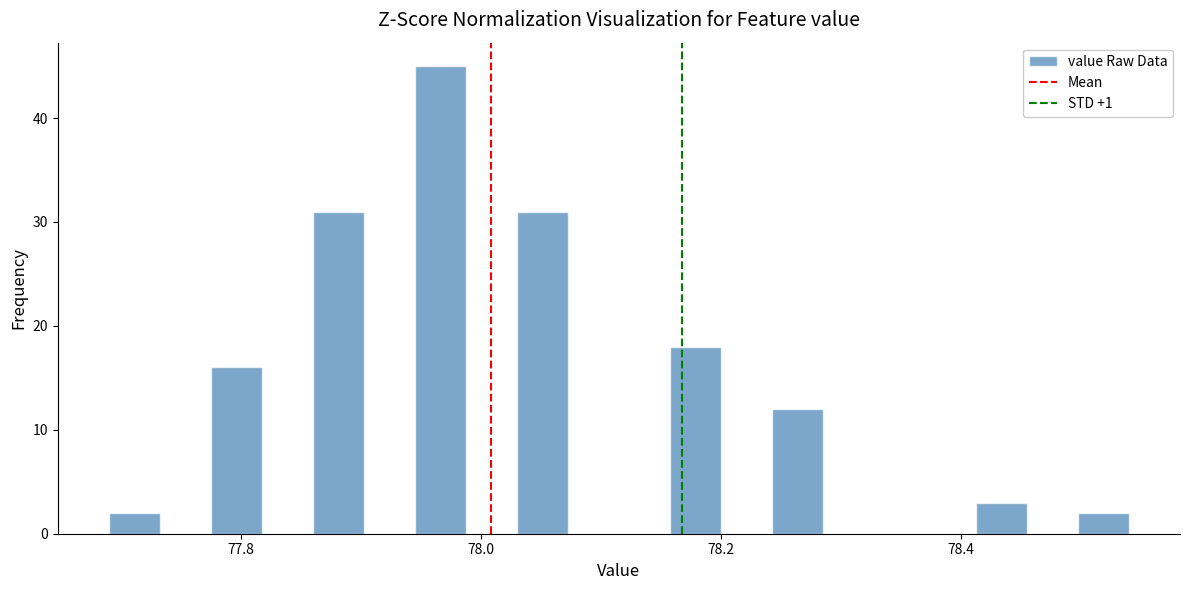

Around what value on the x-axis is the tallest bar? Give the approximate position of its centre, as read against the axis.

77.96